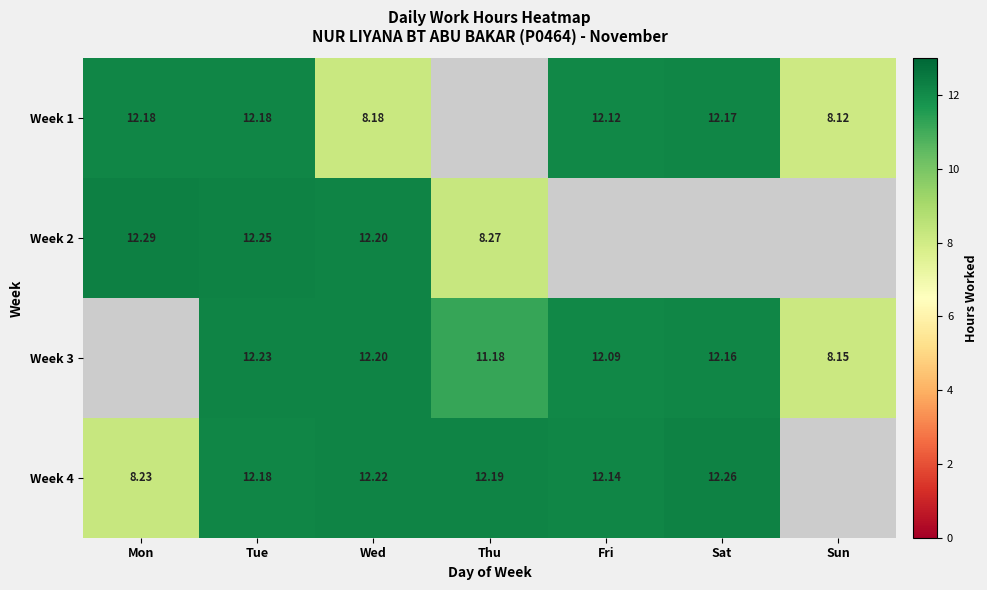

Which has a higher value, Tue or Fri?

Tue